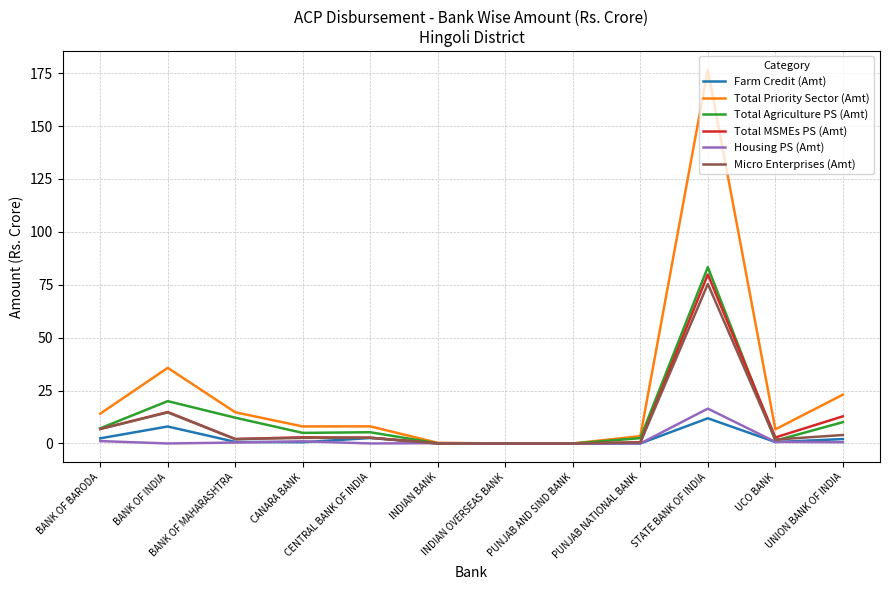

True or false: Micro Enterprises (Amt) has more than 1 points higher than both neighbors.

True